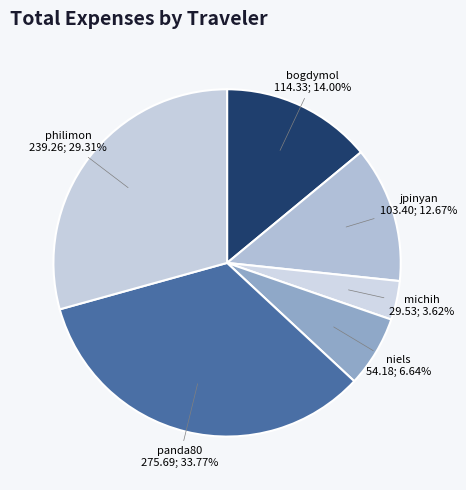

Between bogdymol and michih, which is larger?

bogdymol